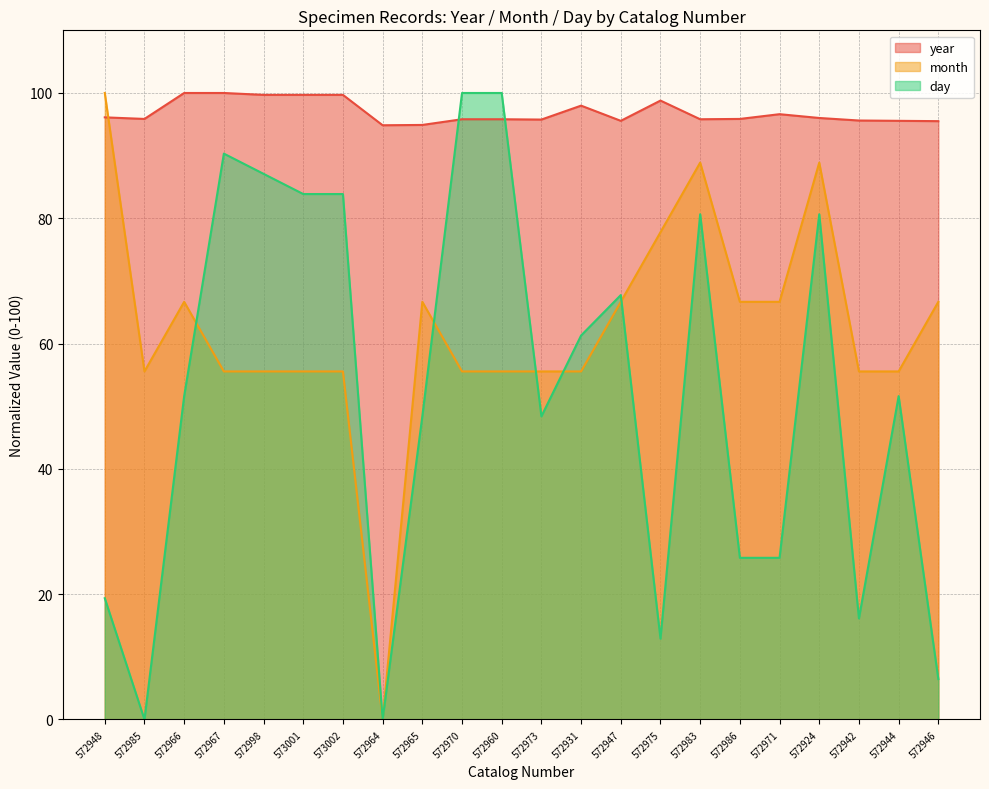

List the series in order of their peak value, highest first.

year, month, day